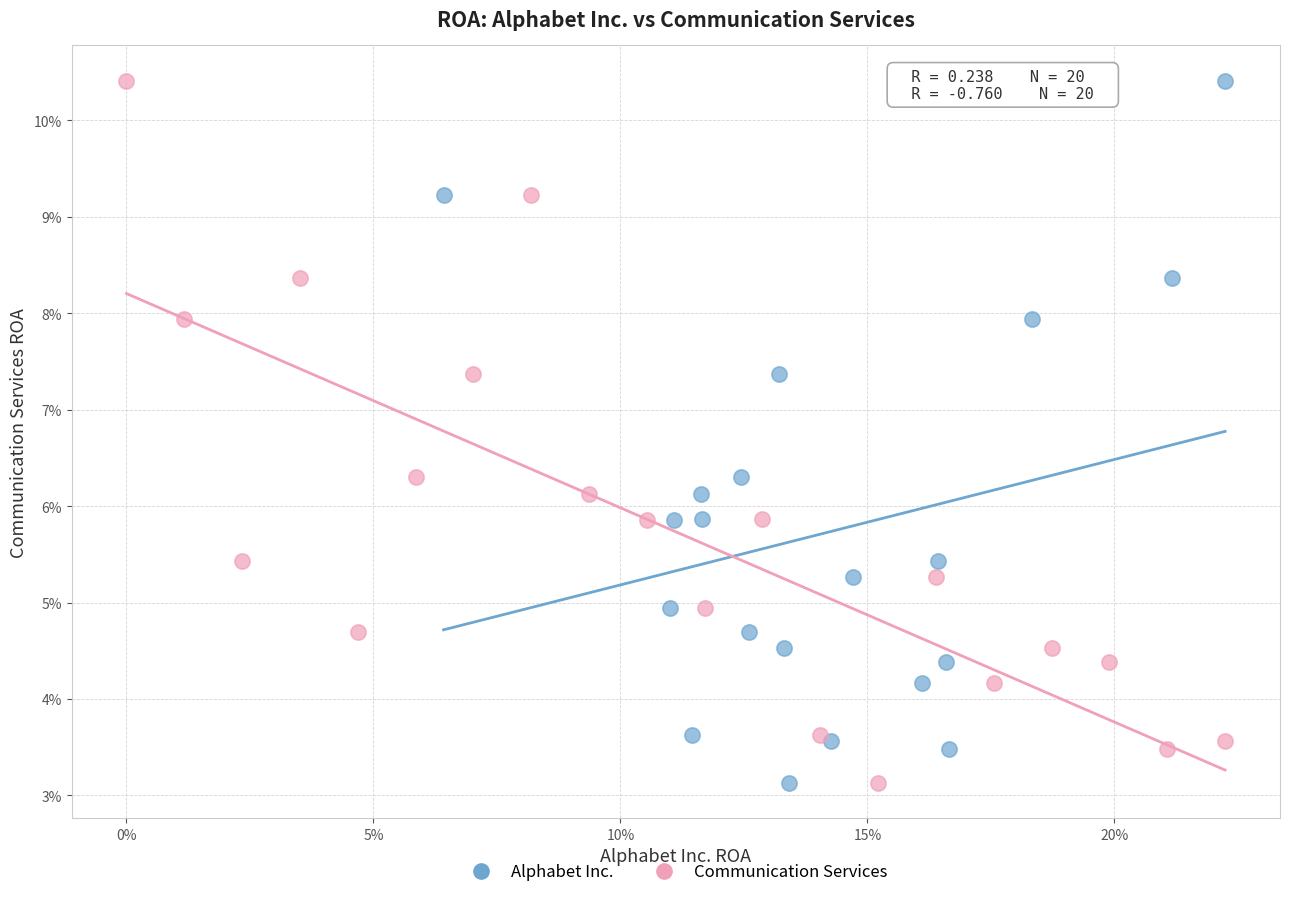

What are all the series names shown in the legend?

Alphabet Inc., Communication Services